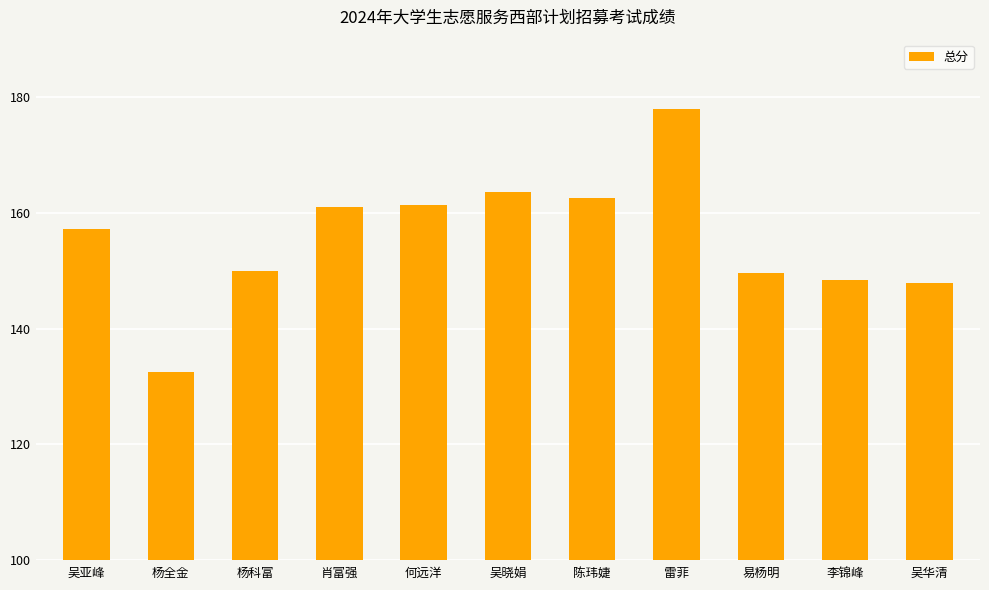

What is the average value?

155.7